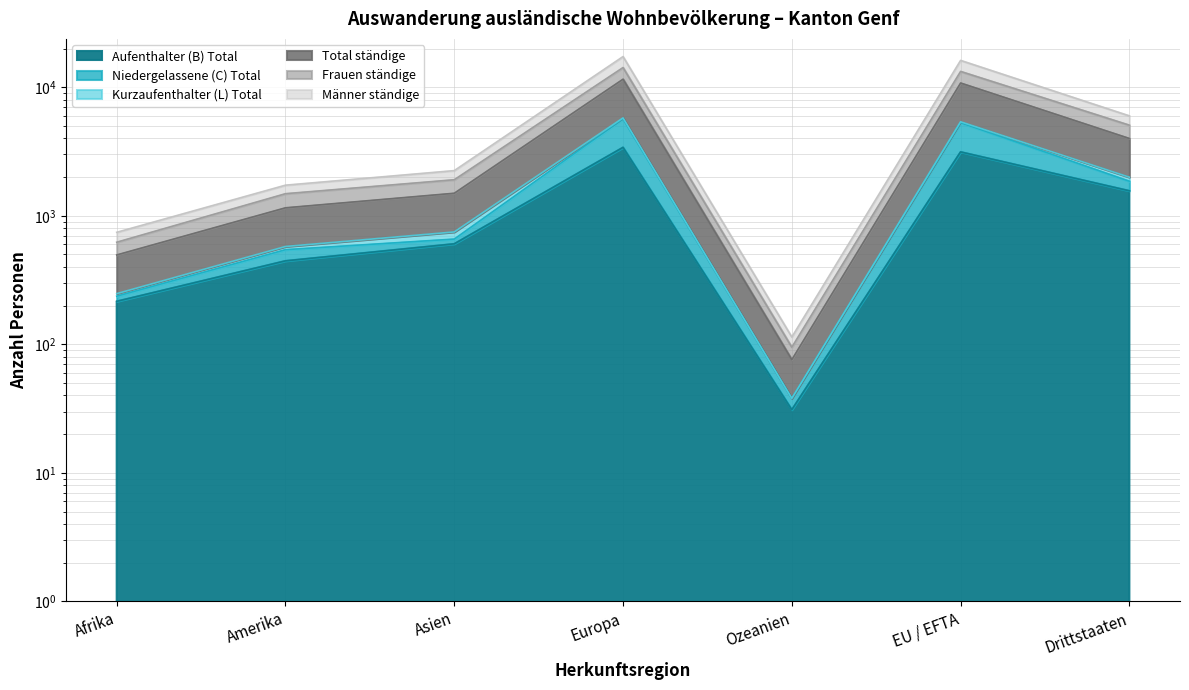

Does the chart display data point markers on the line(s)?

No